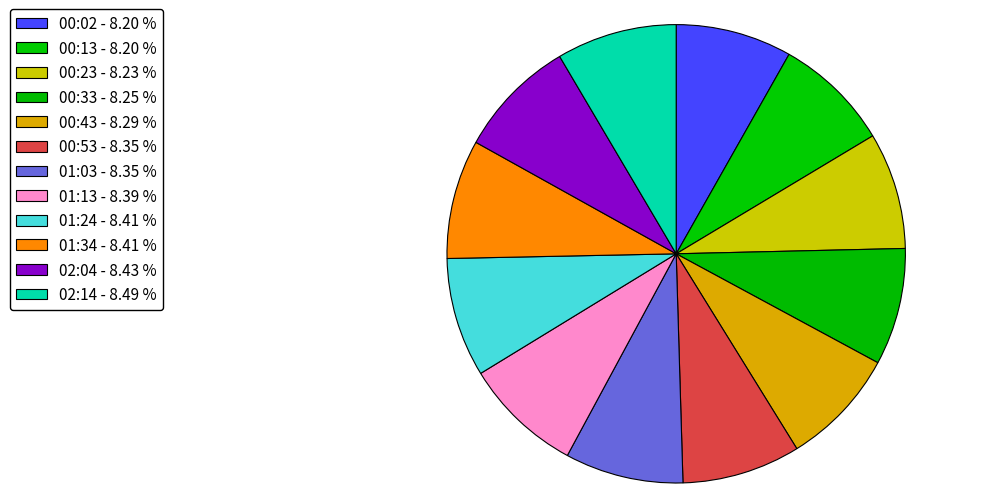

How many slices are in this pie chart?

12